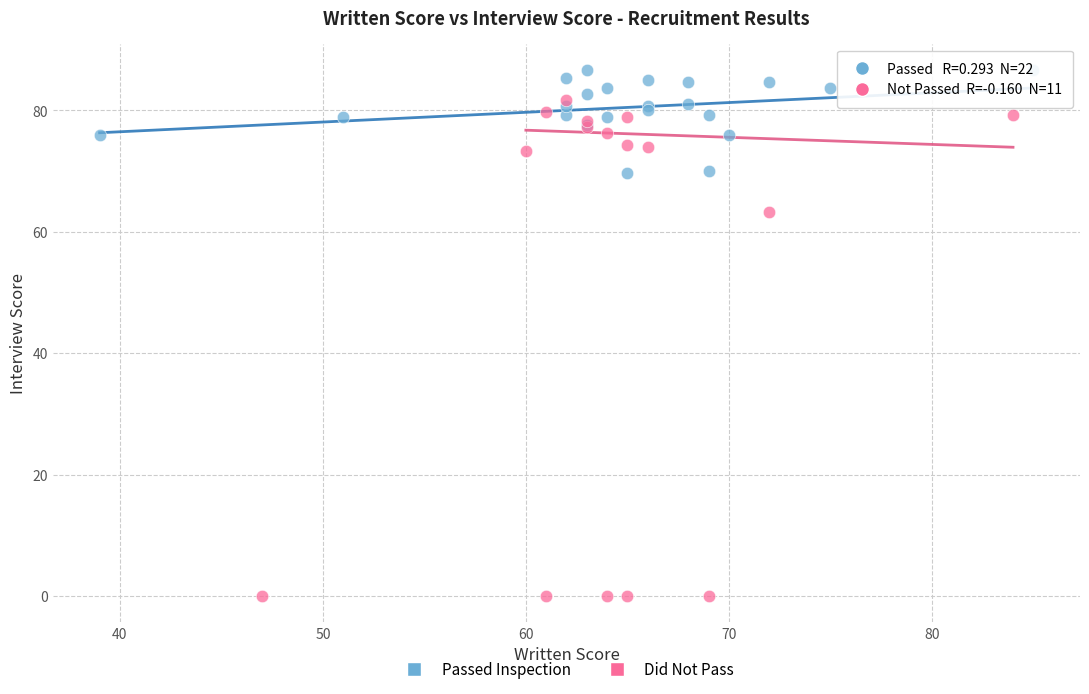

Which series reaches the maximum Y coordinate?

Passed Inspection